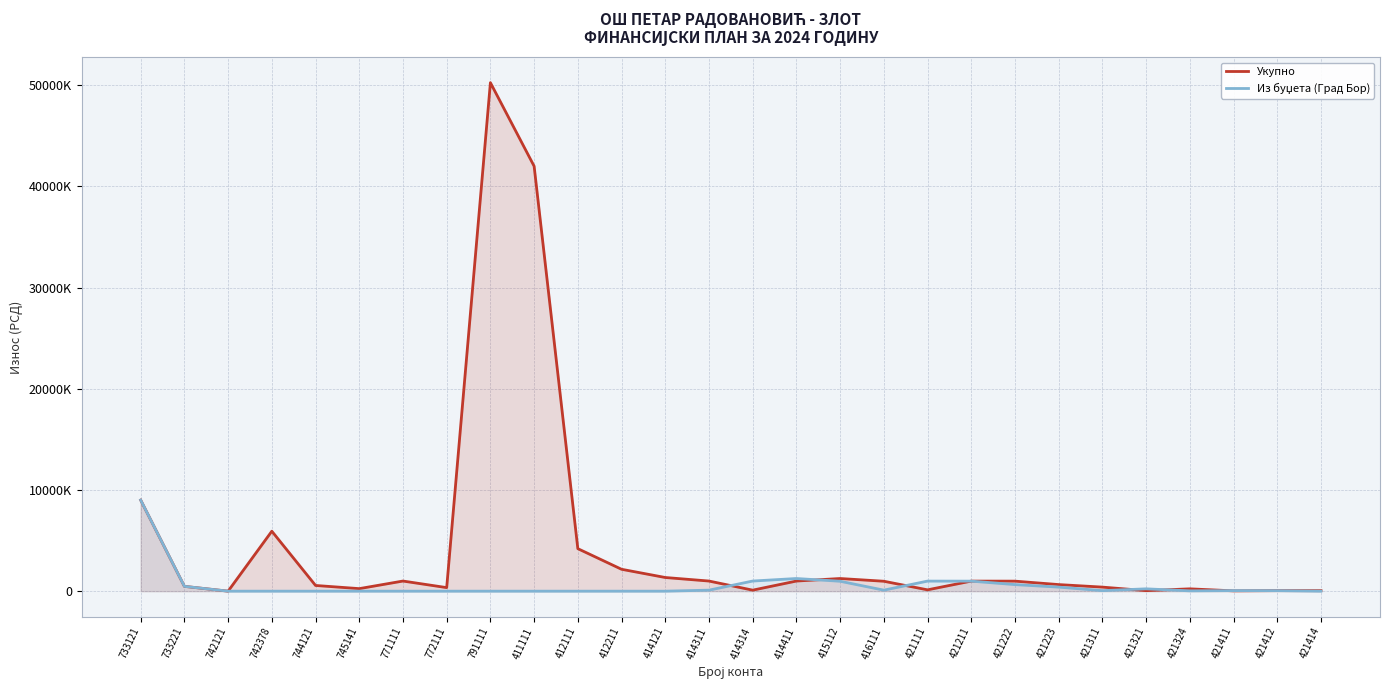

Which category has the lowest value in the Из буџета (Град Бор) series?

742121